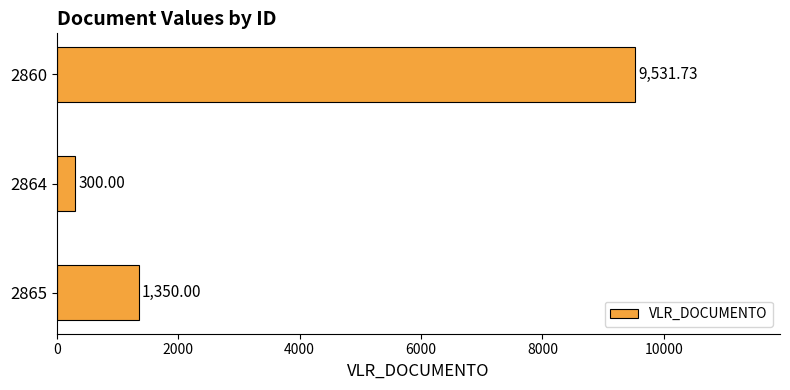

What is the smallest value displayed?

300.0